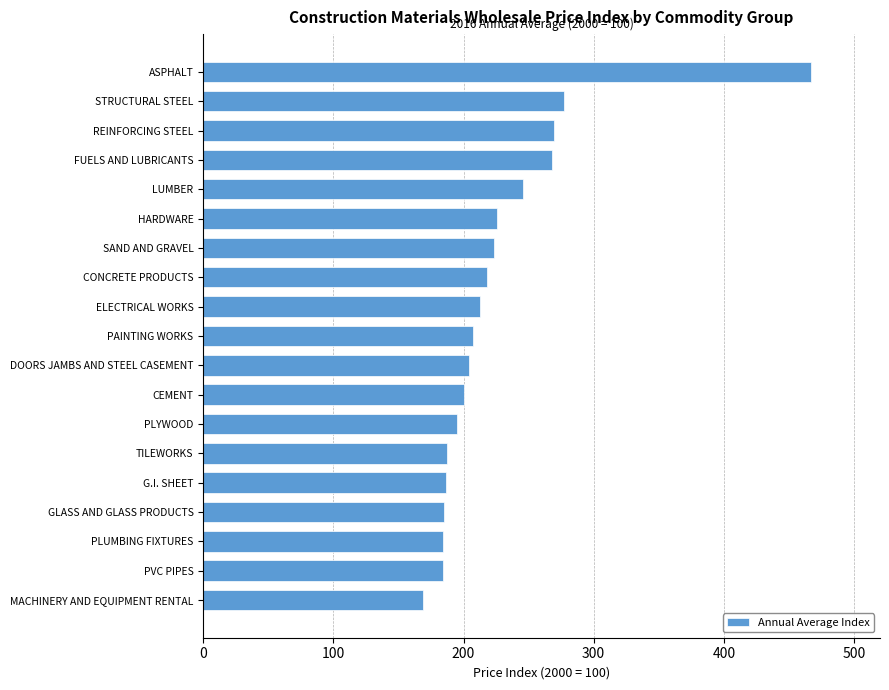

Which has a higher value, STRUCTURAL STEEL or PLYWOOD?

STRUCTURAL STEEL